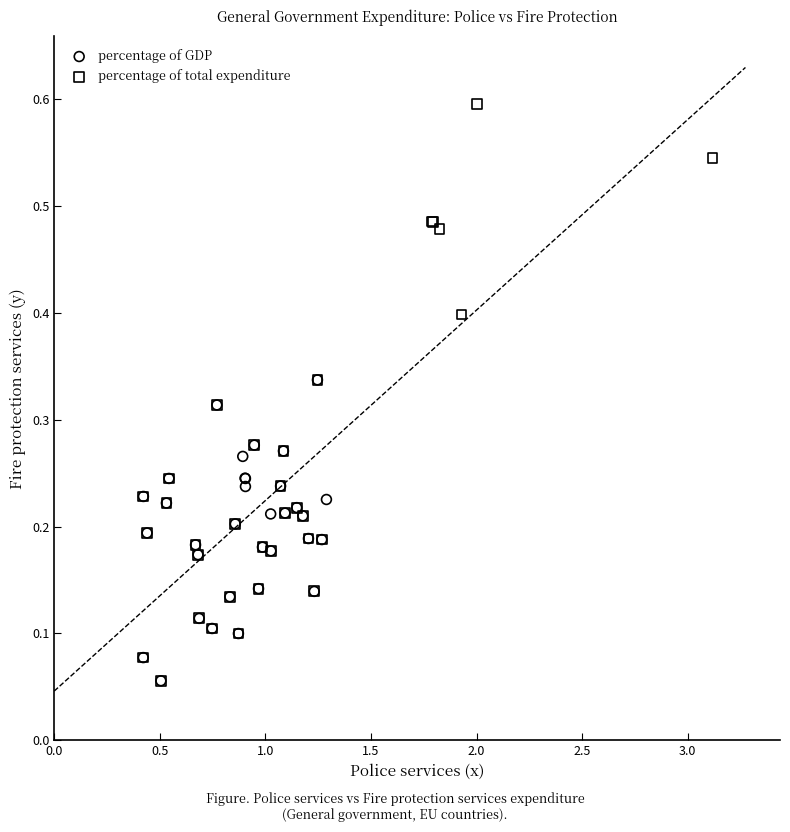

What are all the series names shown in the legend?

percentage of GDP, percentage of total expenditure